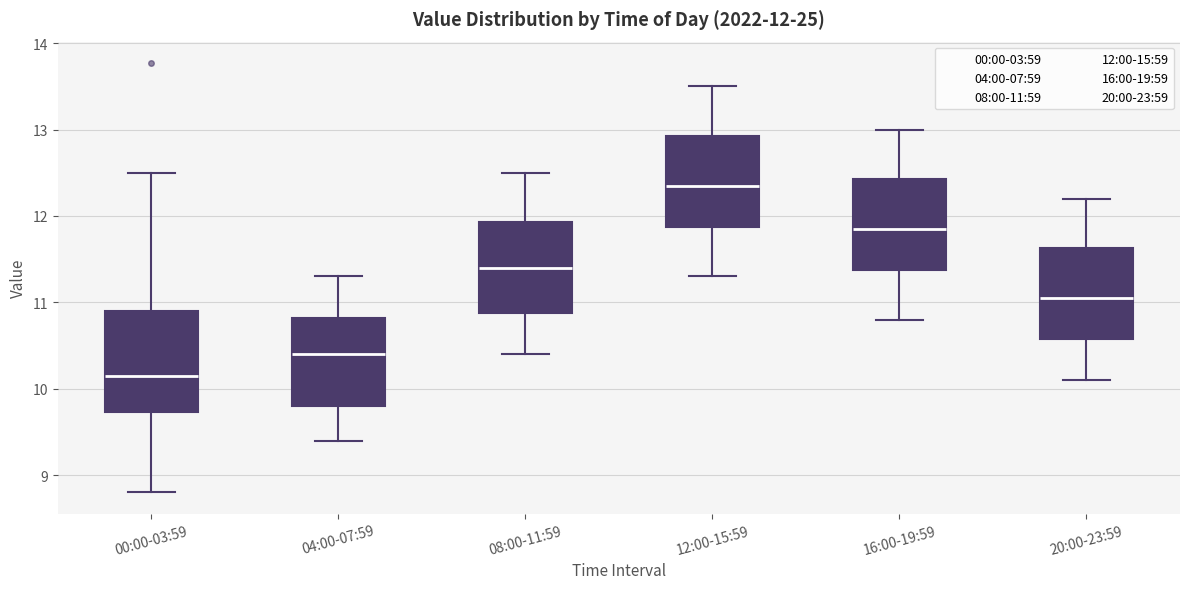

Comparing the boxes themselves (not the whiskers), which one is the tallest?

00:00-03:59